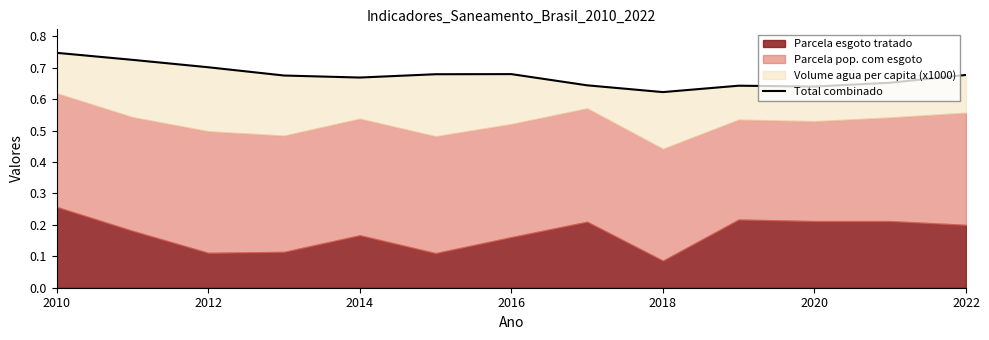

Is it true that the value at 2018 is 0.2?

False